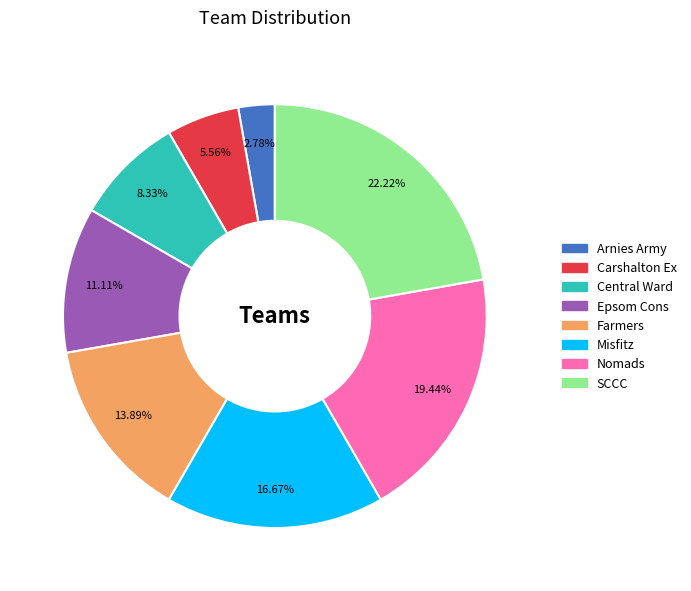

Is it true that SCCC is 22% of the pie?

True